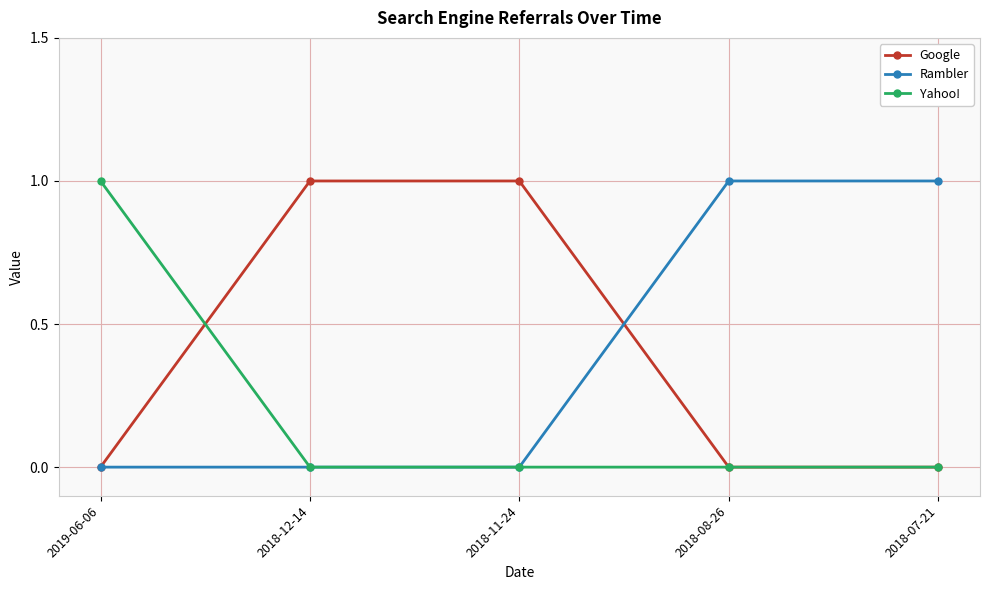

Which category has the highest value in the Yahoo! series?

2019-06-06